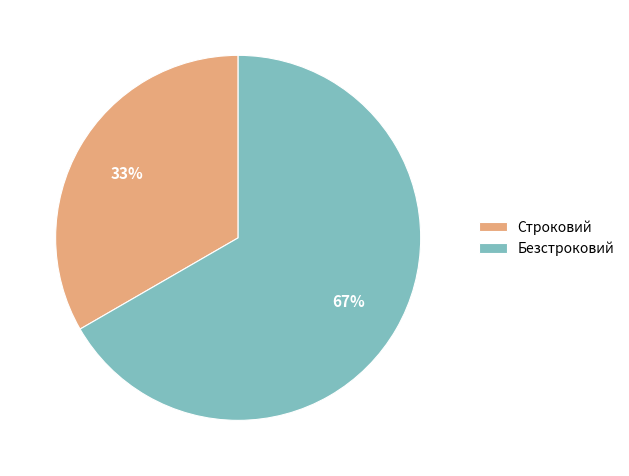

The Безстроковий slice represents 67% of the pie. True or false?

True